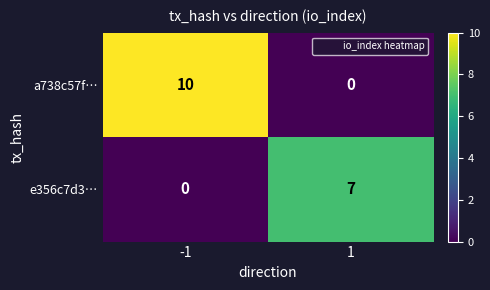

Rank the series at 1 from highest to lowest value.

e356c7d3…, a738c57f…